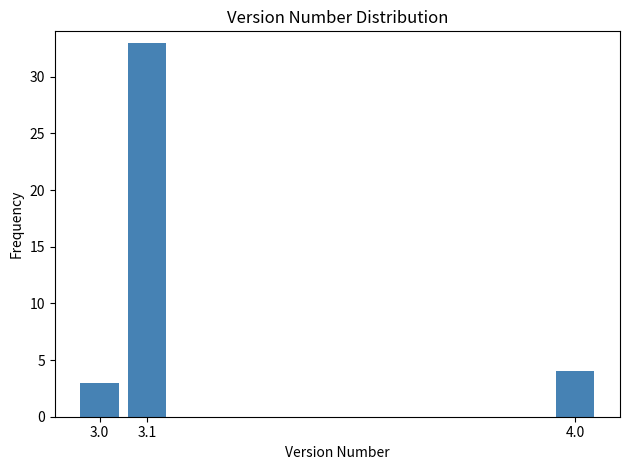

Reading right to left, what are all the values shown in this chart?

4	33	3